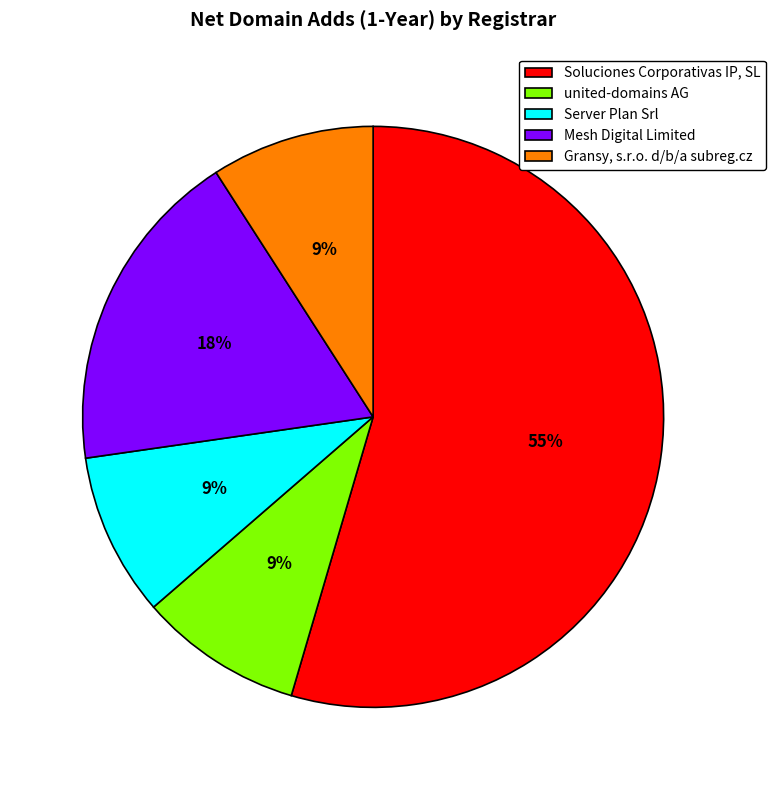

Combined, do united-domains AG and Mesh Digital Limited account for over 50%?

No